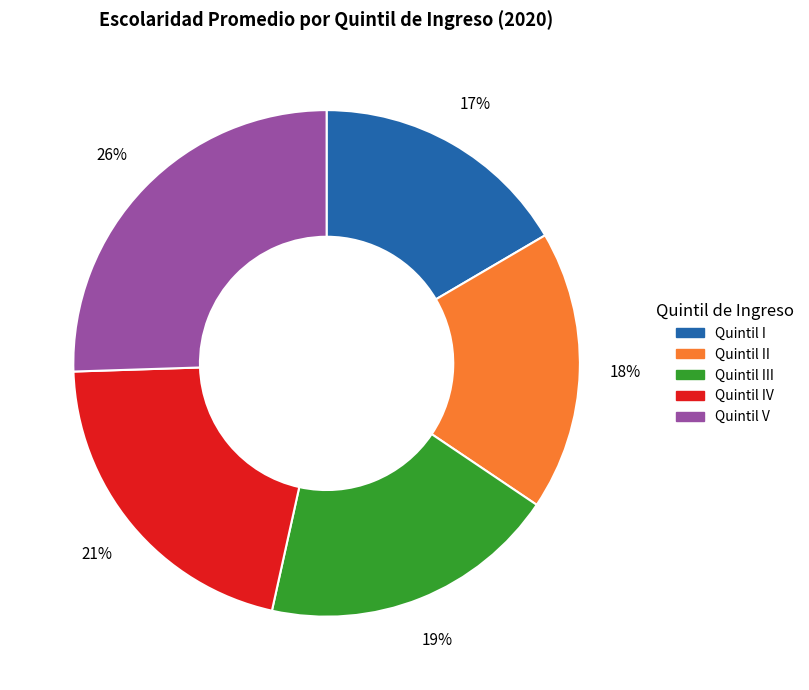

Is there a majority slice in this chart?

No